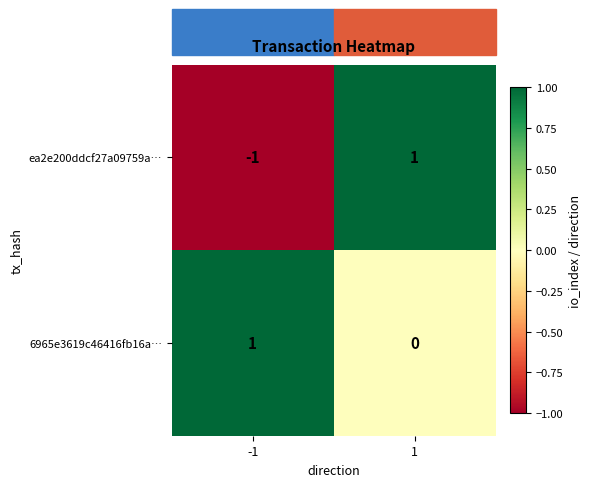

Which series has the widest spread of values?

ea2e200ddcf27a09759a…